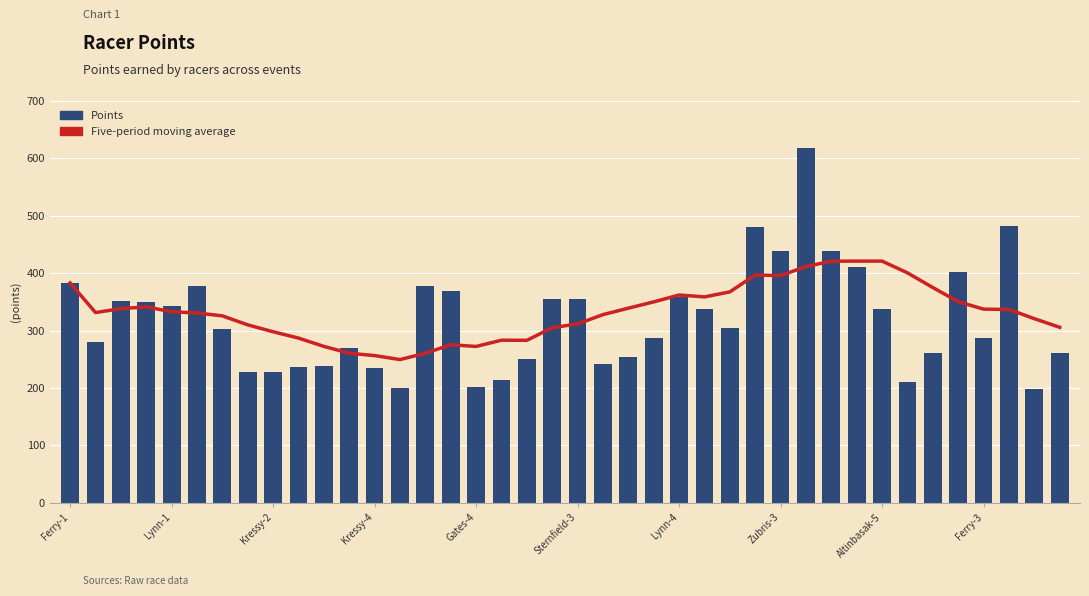

Rank the series by their maximum value, from lowest to highest.

Five-period moving average, Points